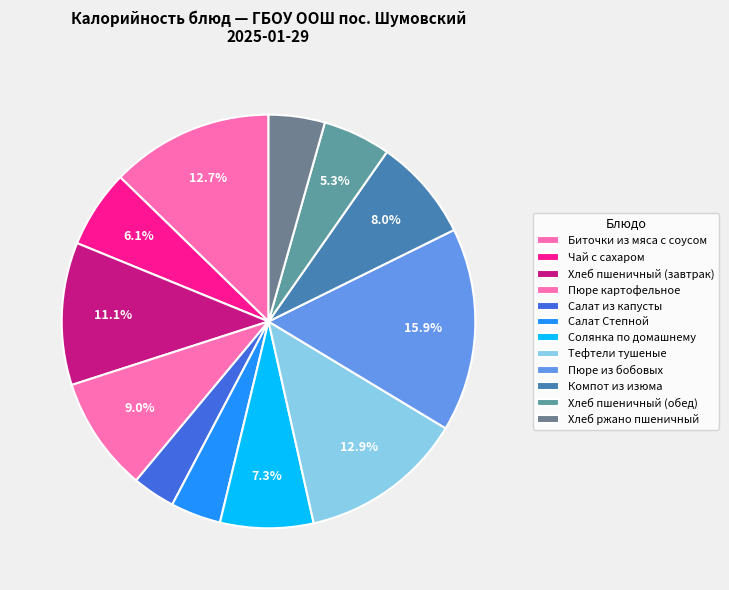

True or false: Пюре картофельное accounts for 1% of the total.

False